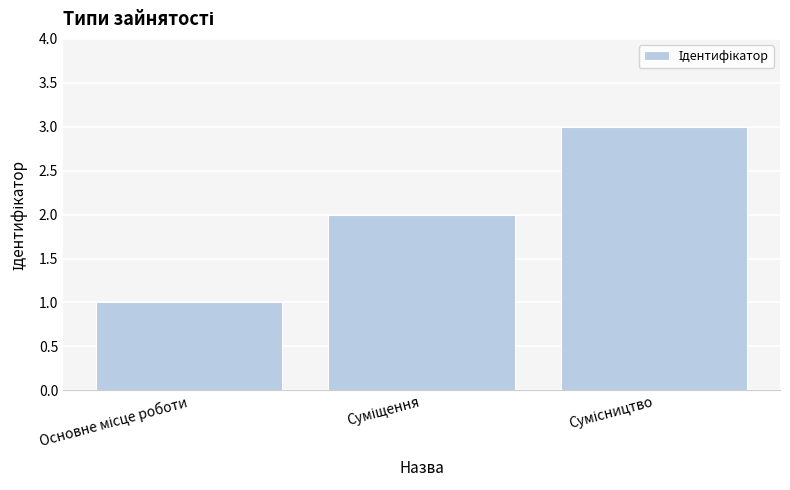

How many data points are less than 2?

1